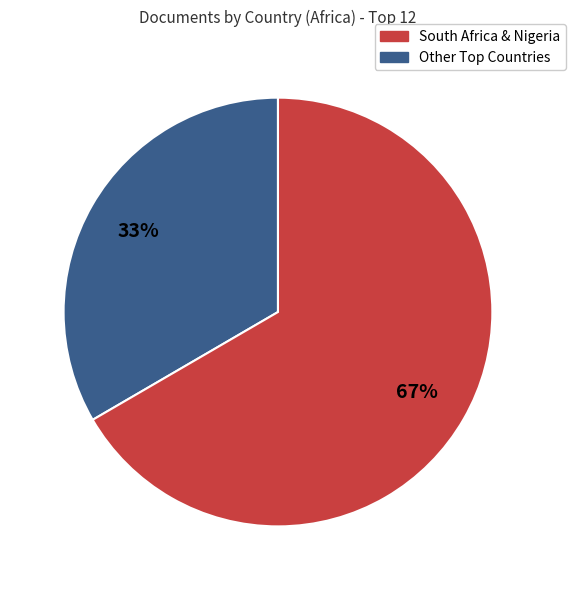

To the nearest percent, what is the average slice percentage?

50%